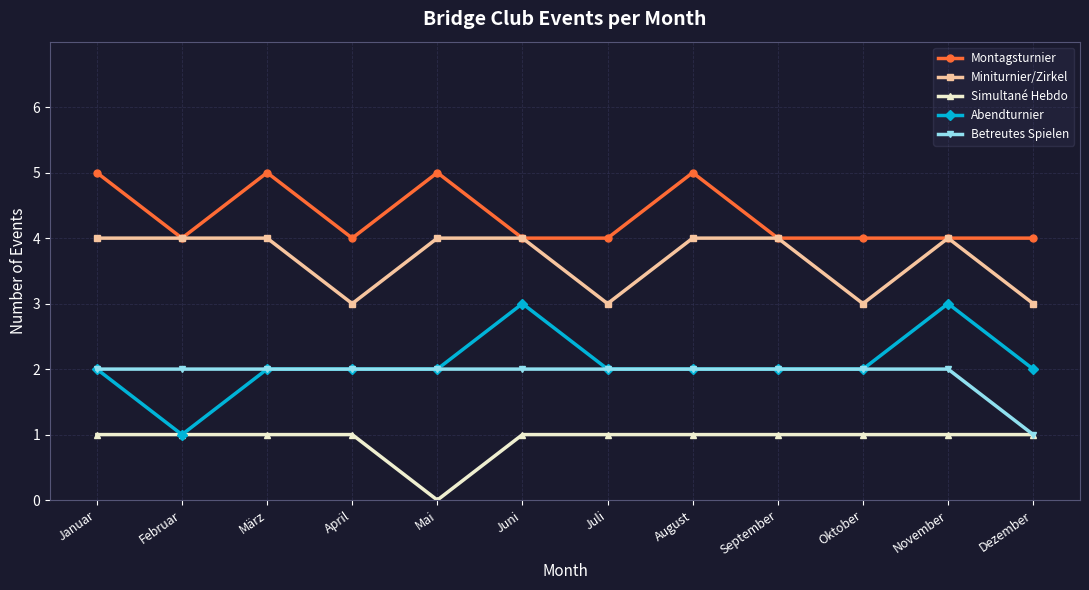

What position from the right is März?

10